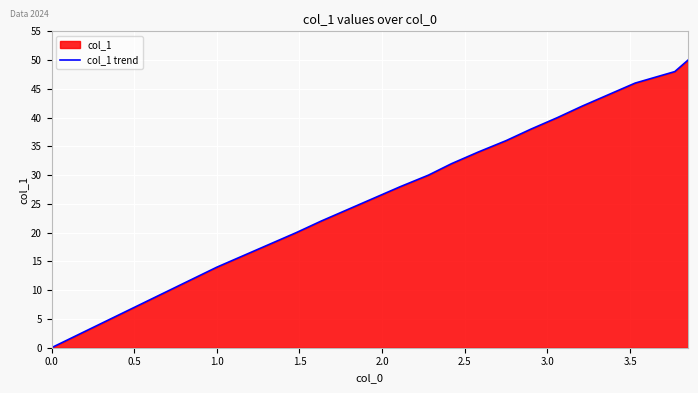

Between 1.0 and 0.0, which is larger?

1.0